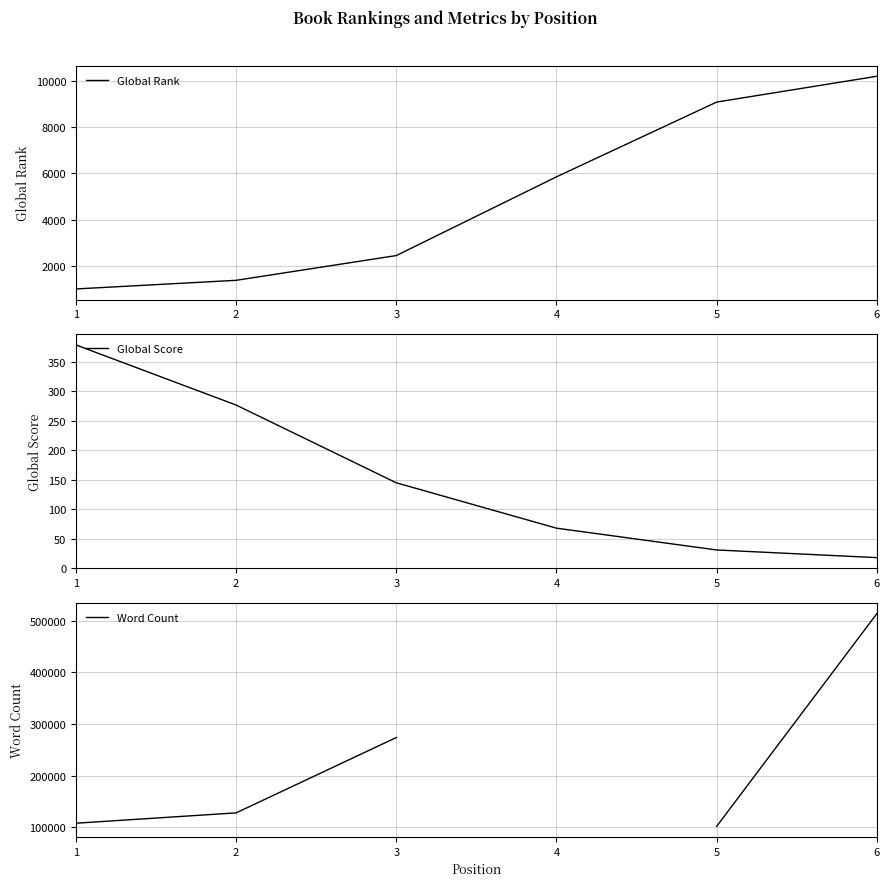

How many categories are shown in the chart?

6